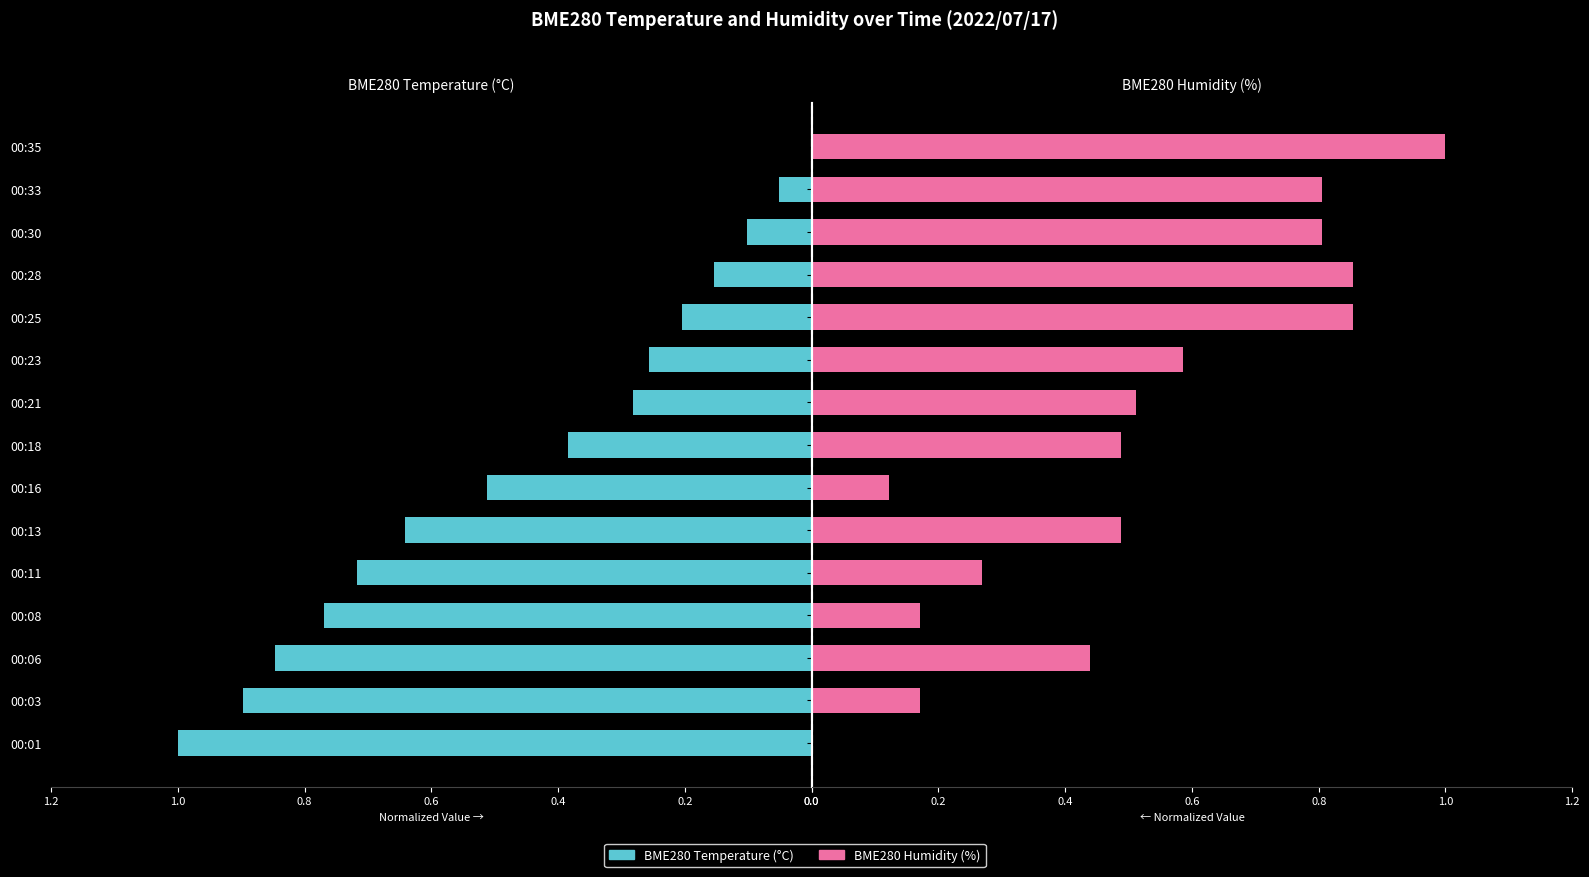

The value of BME280_temperature at 00:21 is 0.3. True or false?

True